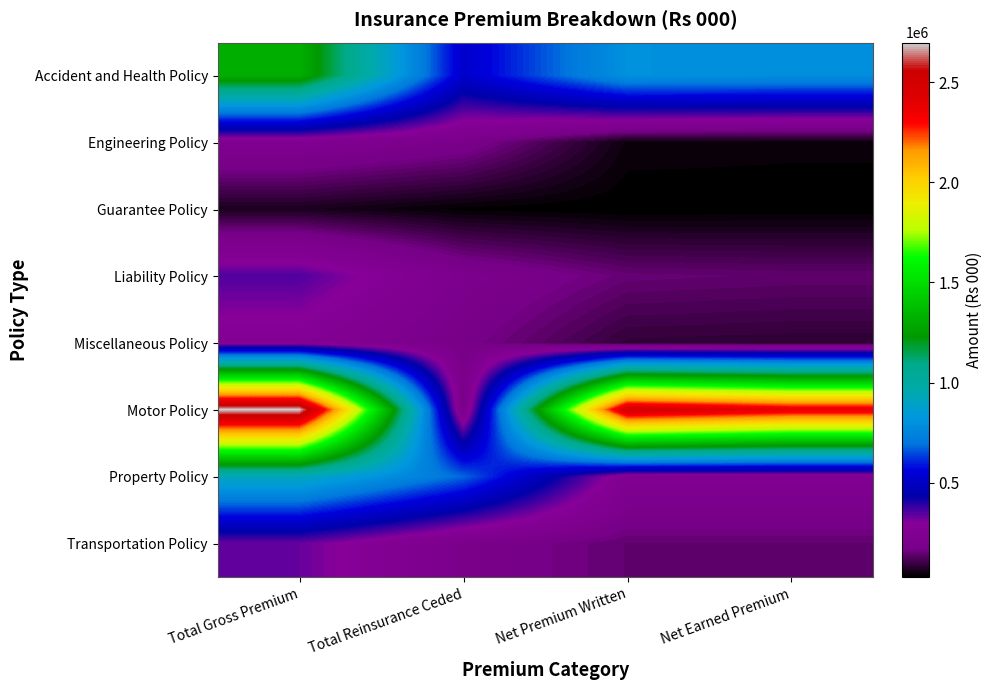

Reading left to right, what are all the values shown in this chart?

Accident and Health Policy: Total Gross Premium=1320698.5	Total Reinsurance Ceded=519925.7	Net Premium Written=800772.8	Net Earned Premium=792153.0
Engineering Policy: Total Gross Premium=235520.5	Total Reinsurance Ceded=189883.6	Net Premium Written=45636.9	Net Earned Premium=41680.5
Guarantee Policy: Total Gross Premium=61423.5	Total Reinsurance Ceded=33993.5	Net Premium Written=27430.0	Net Earned Premium=29484.2
Liability Policy: Total Gross Premium=353151.1	Total Reinsurance Ceded=206244.0	Net Premium Written=146907.0	Net Earned Premium=139993.2
Miscellaneous Policy: Total Gross Premium=260077.3	Total Reinsurance Ceded=173829.5	Net Premium Written=86247.8	Net Earned Premium=81946.9
Motor Policy: Total Gross Premium=2698398.0	Total Reinsurance Ceded=188886.5	Net Premium Written=2509511.5	Net Earned Premium=2386975.3
Property Policy: Total Gross Premium=923765.9	Total Reinsurance Ceded=679787.4	Net Premium Written=243978.5	Net Earned Premium=243978.5
Transportation Policy: Total Gross Premium=330222.9	Total Reinsurance Ceded=189079.7	Net Premium Written=141143.2	Net Earned Premium=141143.2